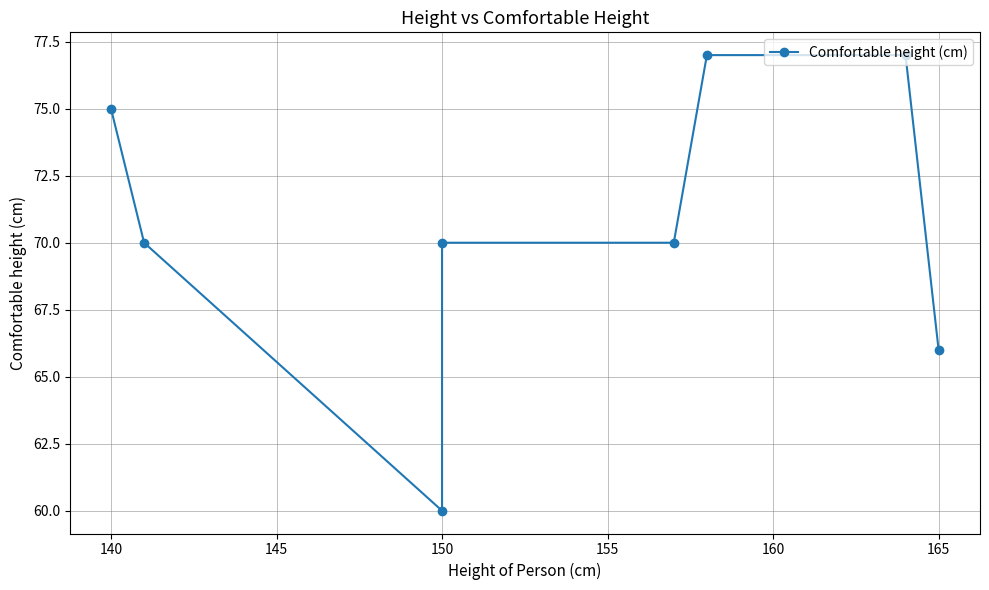

Count the number of values greater than 70.

3